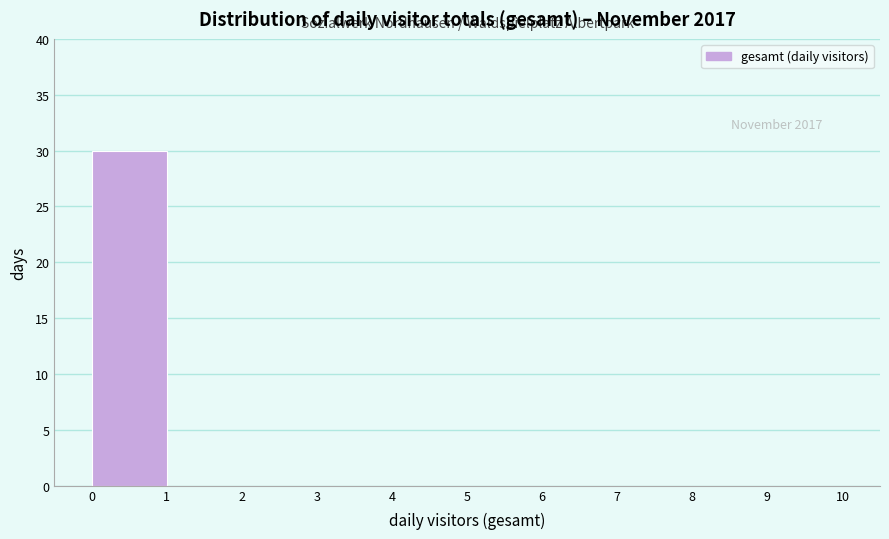

Which range on the x-axis has the tallest bar?

0 to 1